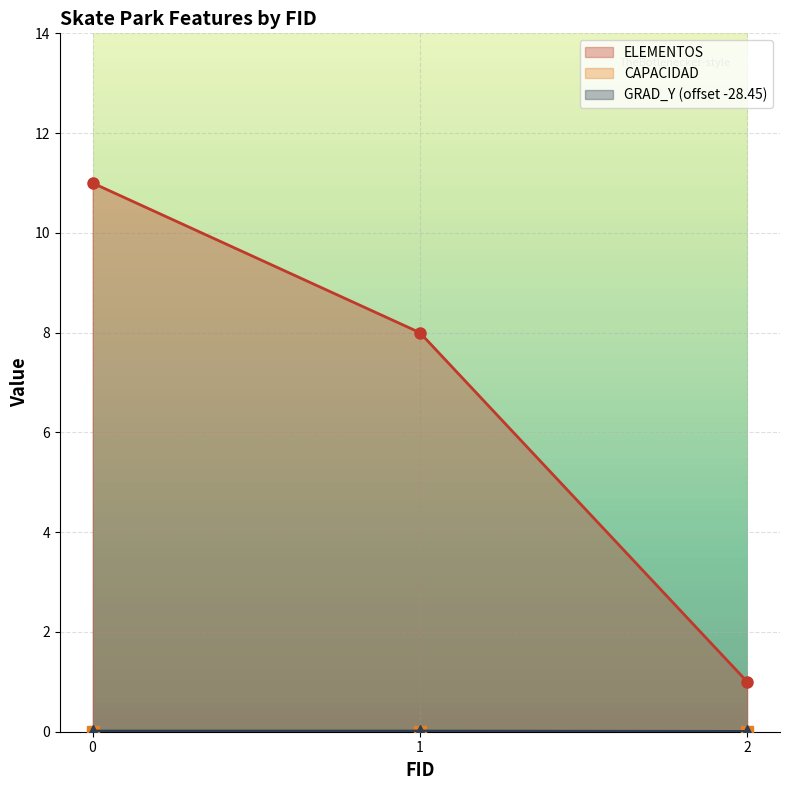

What is the maximum value for ELEMENTOS?

11.0